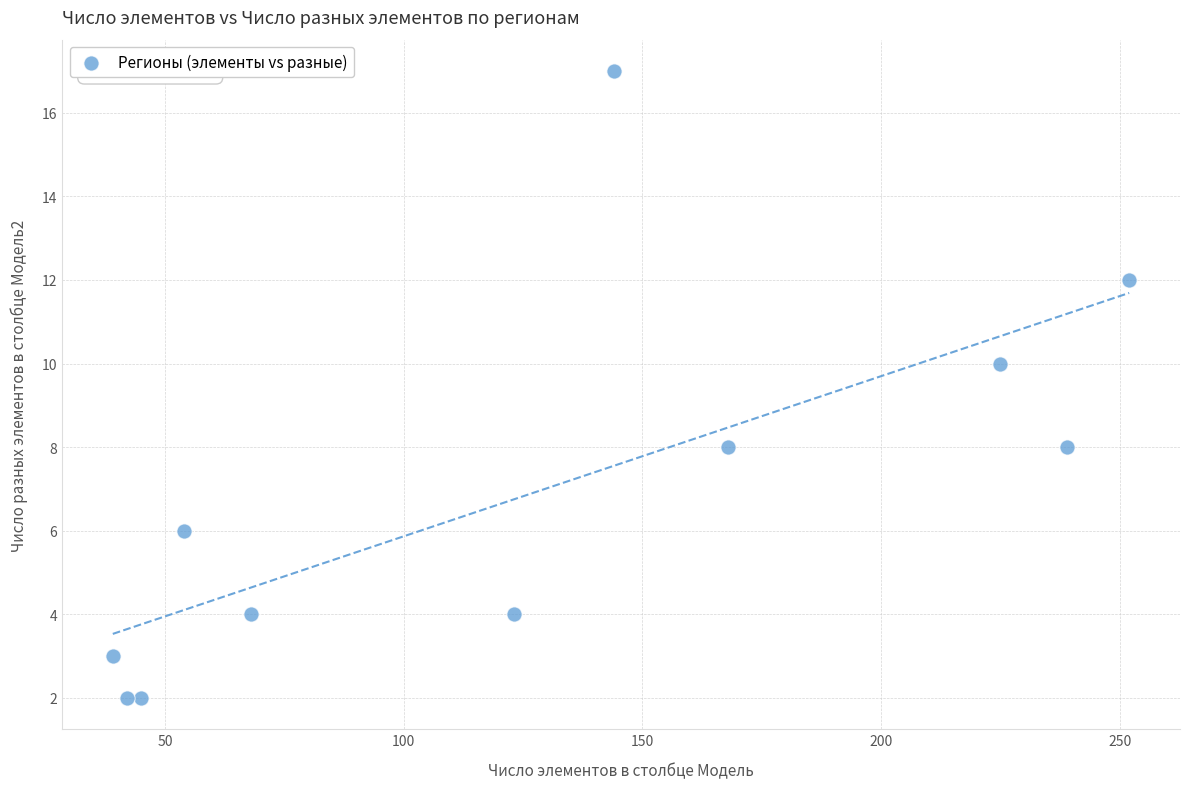

What is the range of Y values (max minus min)?

15